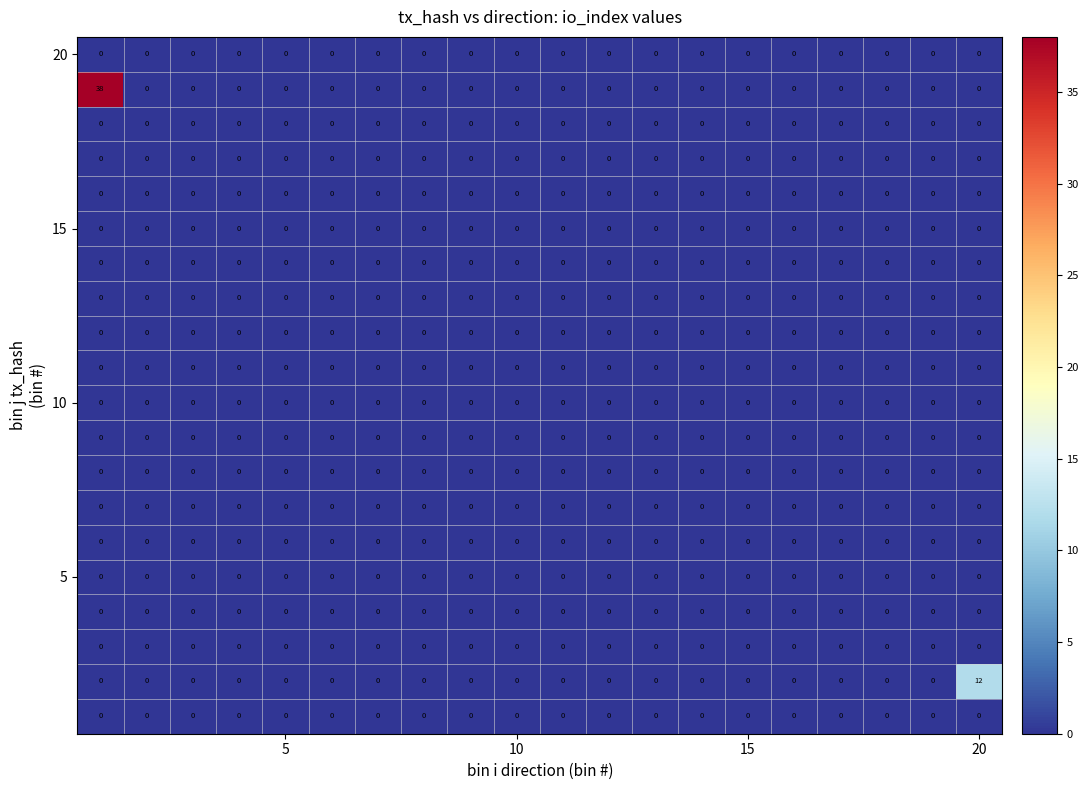

What is the maximum value shown in the chart?

38